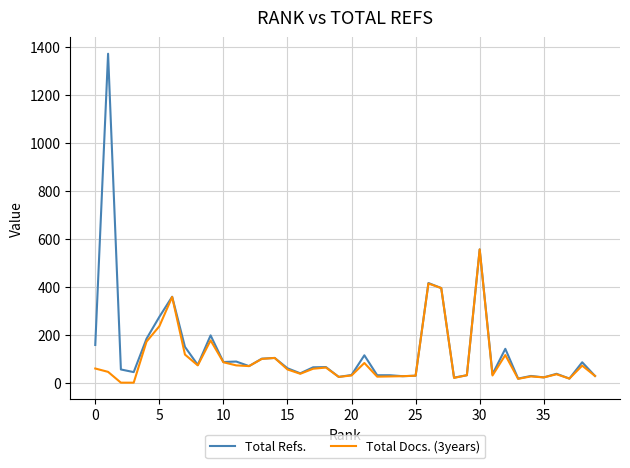

Which series has the largest range (max minus min)?

Total Refs.